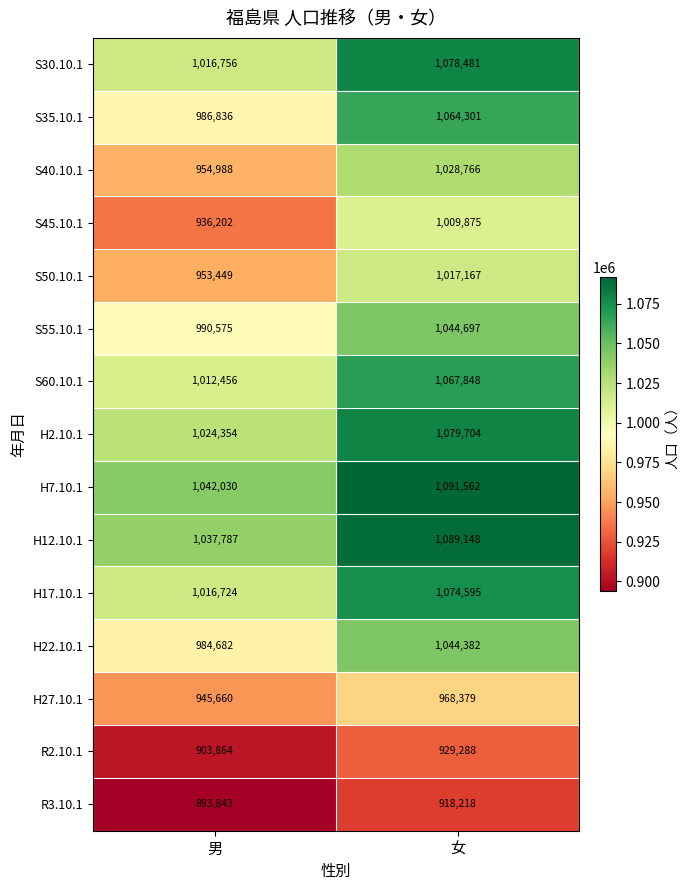

At how many categories does at least one series exceed 895812?

2